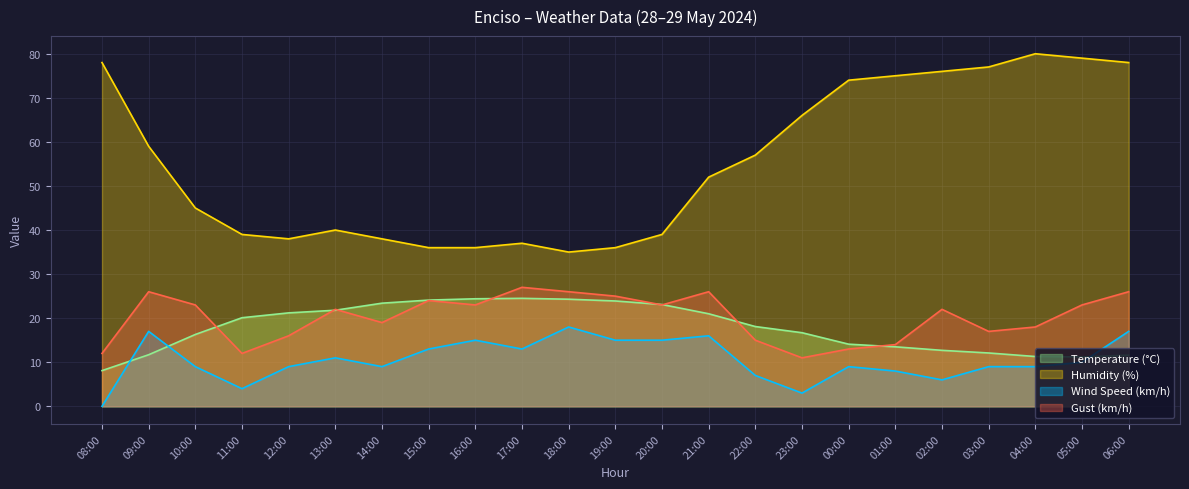

What are all the series names shown in the legend?

Temperature (°C), Humidity (%), Wind Speed (km/h), Gust (km/h)